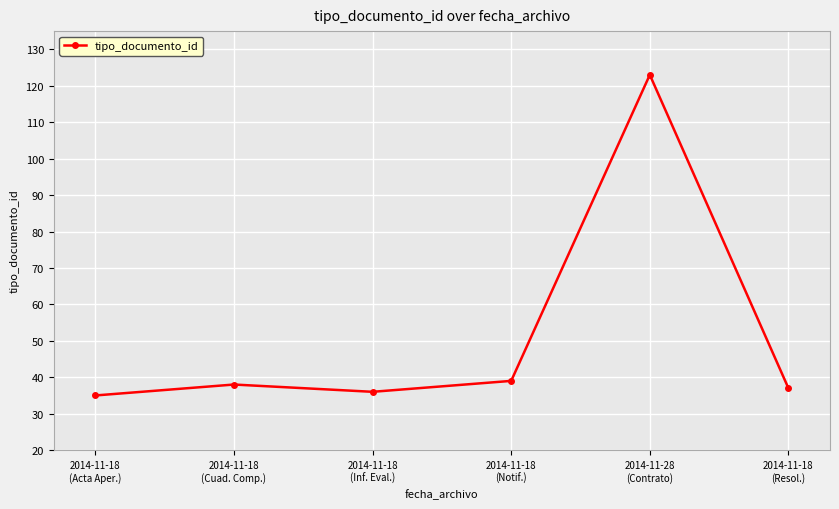

How many data points are less than 38?

3